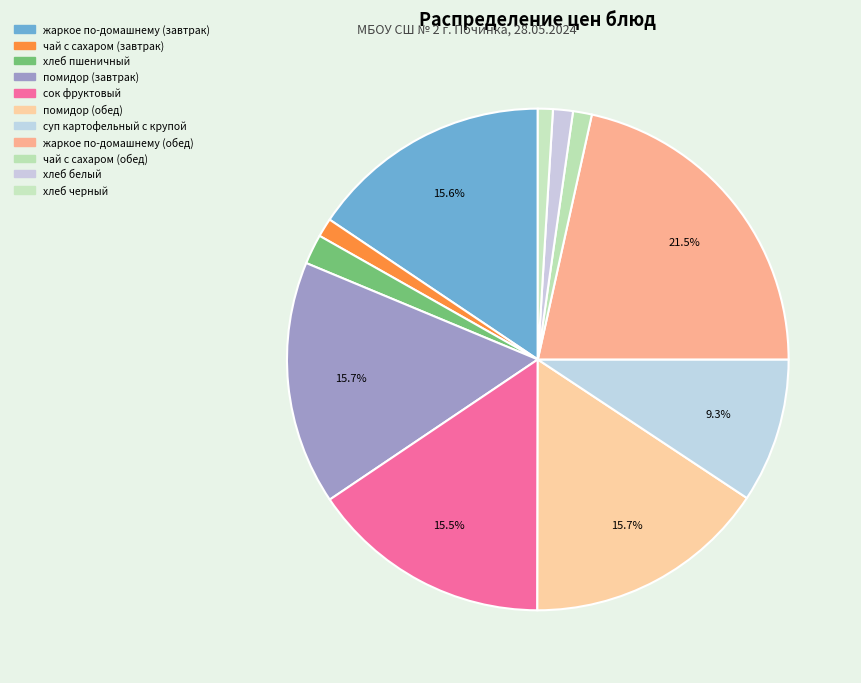

To the nearest percent, what is the difference between the largest and smallest slice percentages?

21%